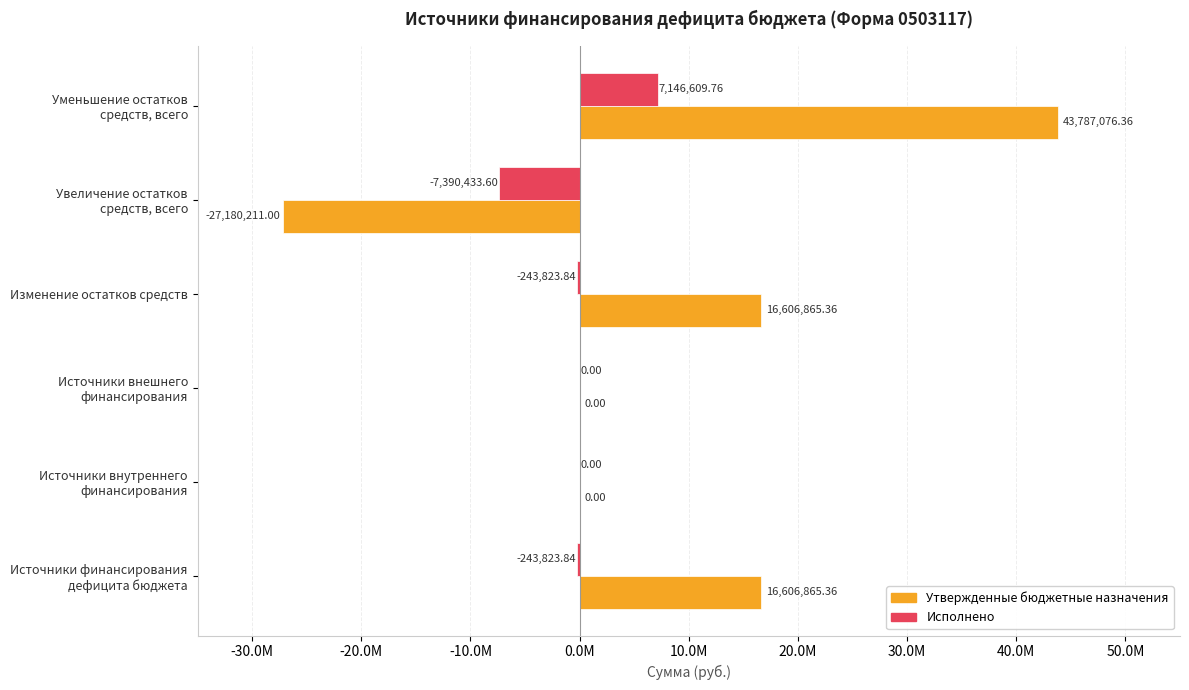

What are all the series names shown in the legend?

Утвержденные бюджетные назначения, Исполнено